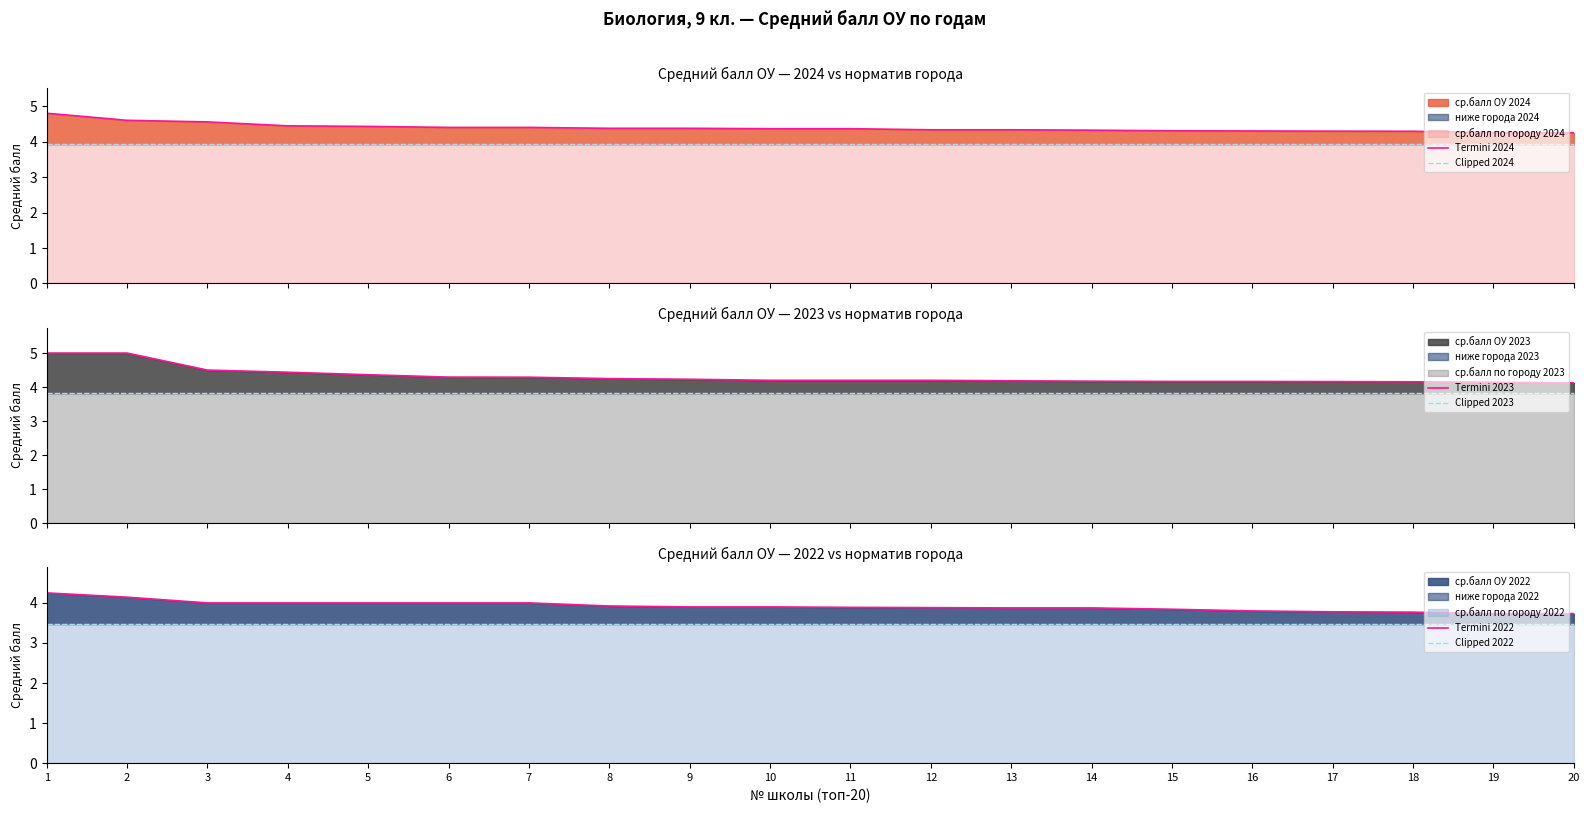

Which has a higher value, 14 or 8?

8